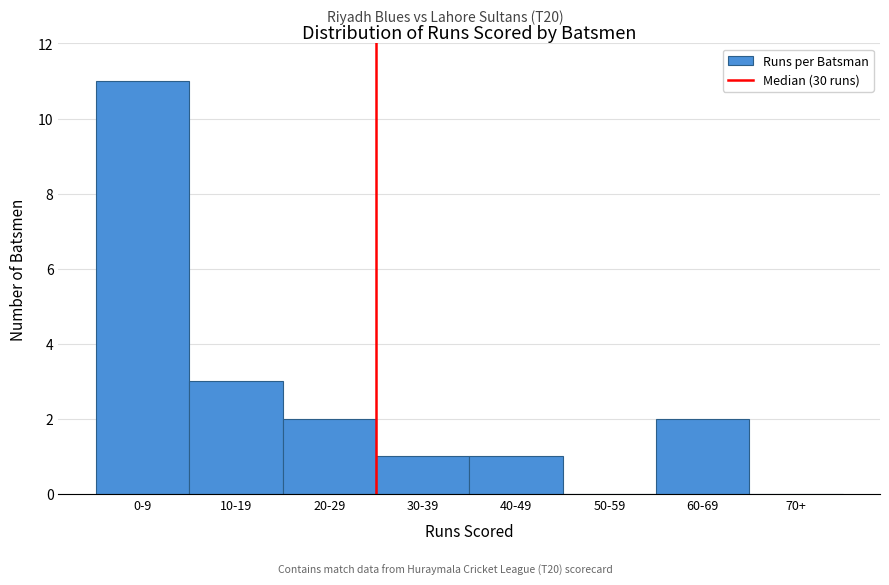

Reading left to right, transcribe all the data shown in this chart.

0-9=11	10-19=3	20-29=2	30-39=1	40-49=1	50-59=0	60-69=2	70+=0